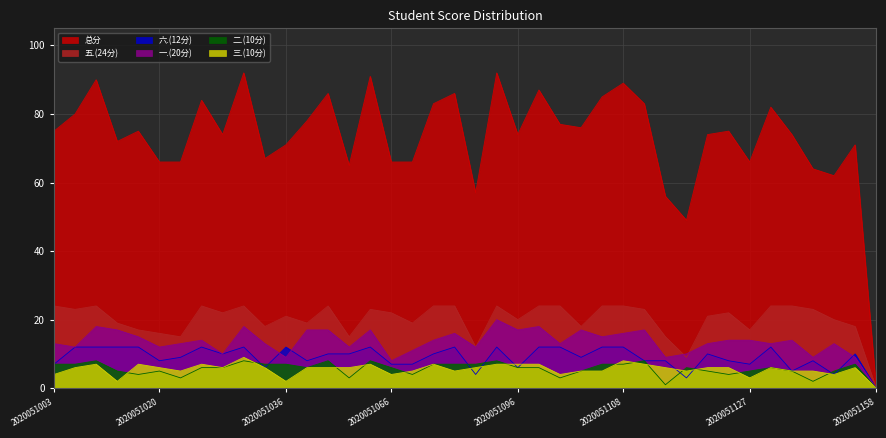

True or false: 二.(10分) and 一.(20分) cross at least once.

False